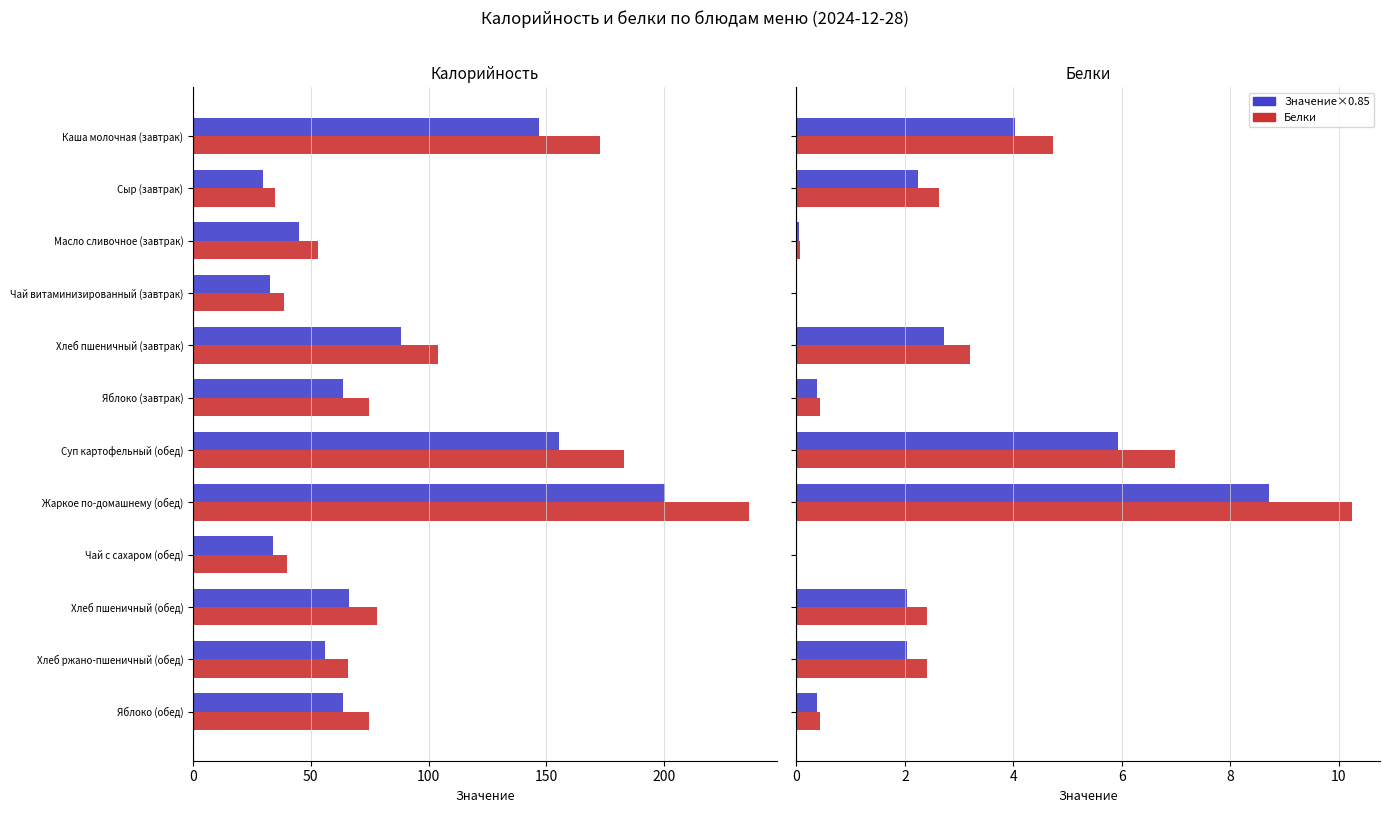

Are the bars horizontal?

Yes